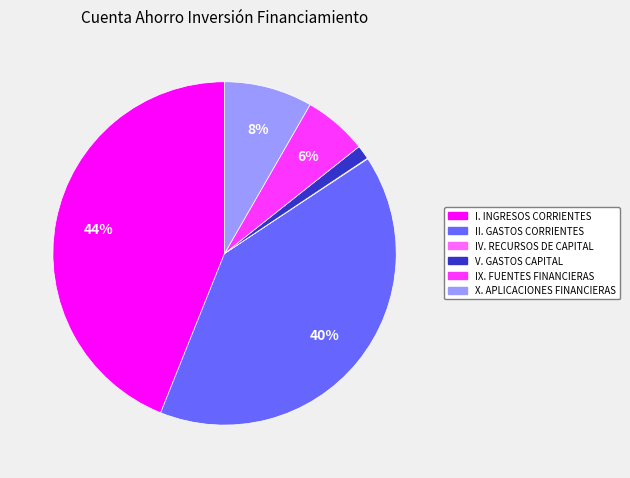

To the nearest percent, what percentage of the pie is II. GASTOS CORRIENTES?

40%